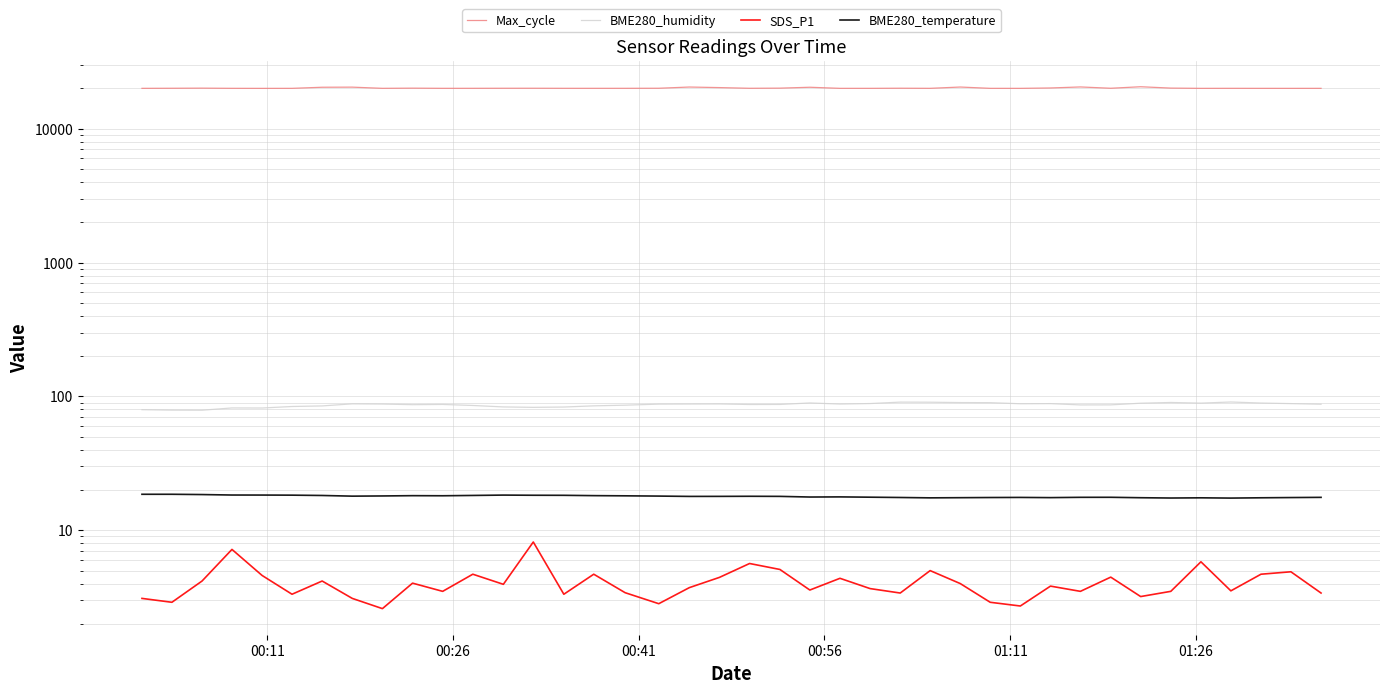

Does the chart have visible grid lines?

Yes